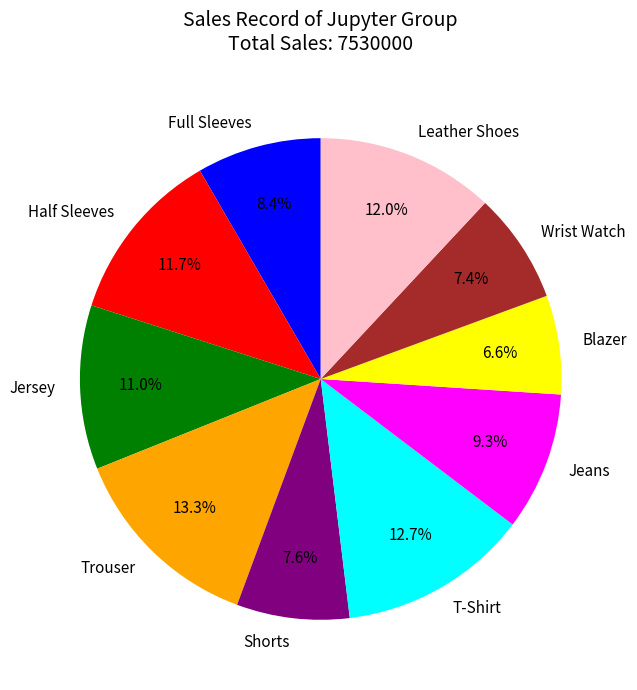

What percentage is the Trouser slice, to the nearest percent?

13%